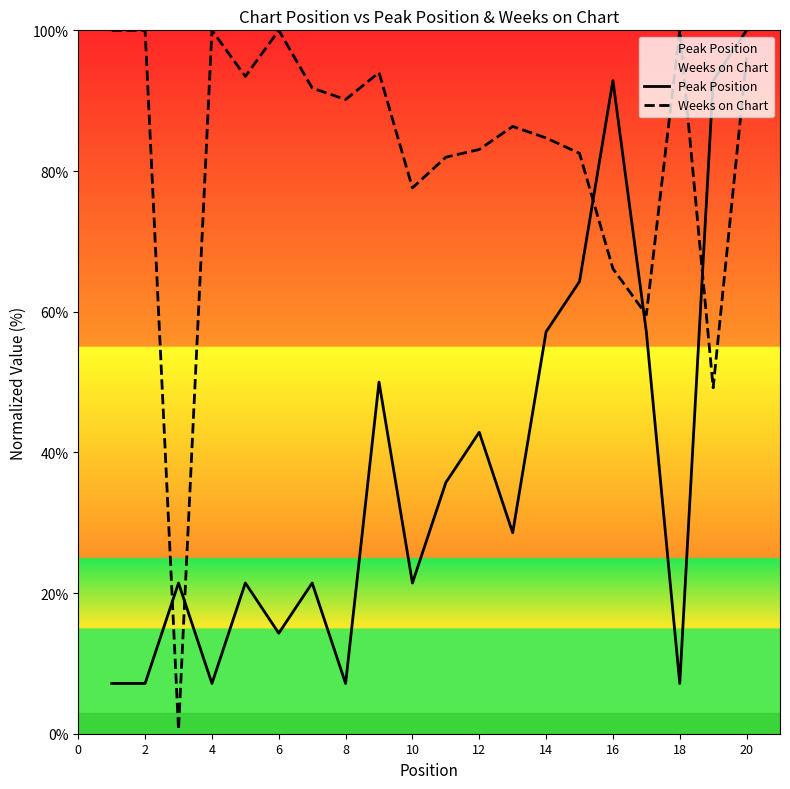

Which series ends up on top after the final intersection of Peak Position and Weeks on Chart?

Peak Position